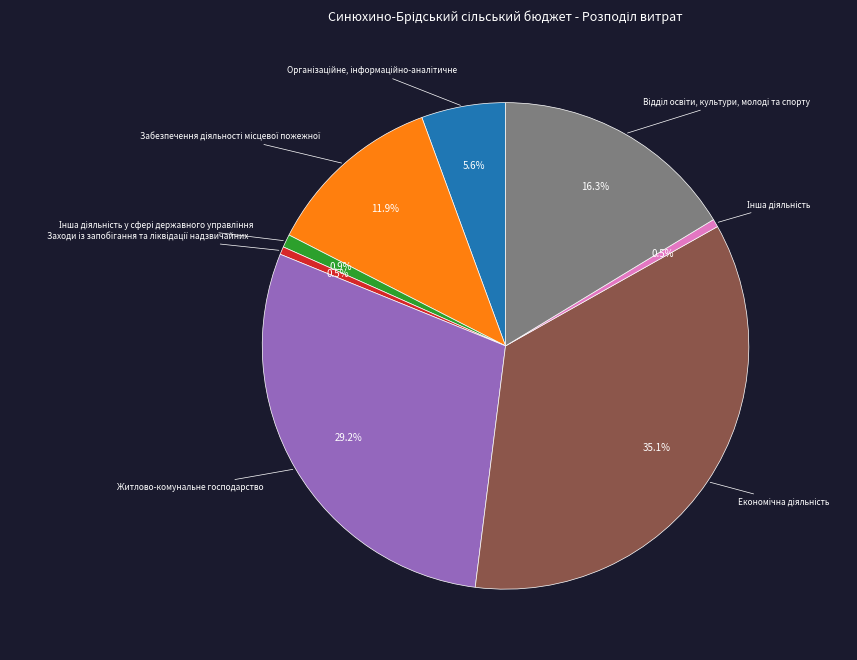

Does any single category account for the majority?

No